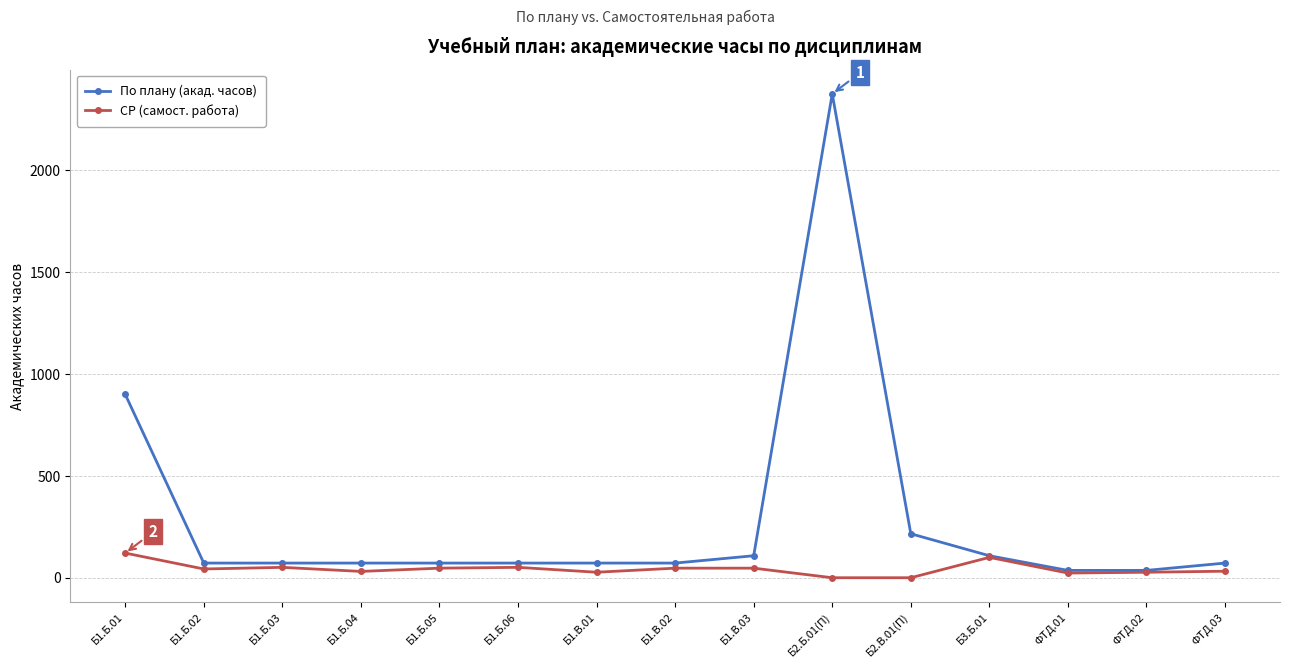

Is the value of По плану (акад. часов) at Б2.В.01(П) greater than the value of СР (самост. работа) at Б1.В.02?

Yes